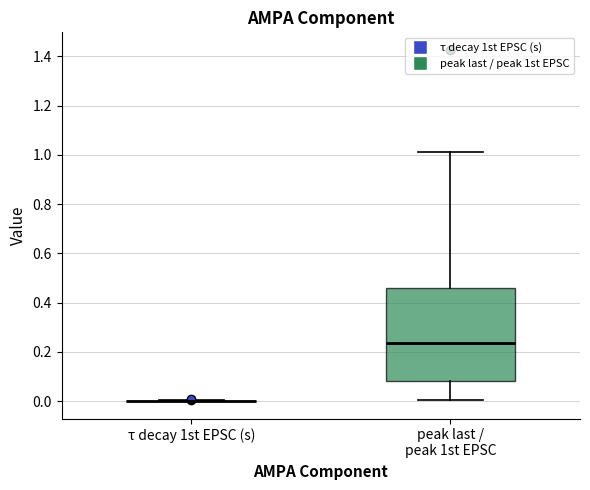

Reading left to right, transcribe this box plot: for each box, give where its median line is, the range the box spans, and where its two whiskers end, as read against the y-axis. The values are not printed on the chart, so give them approximately, as read against the axis.

τ decay 1st EPSC (s): box collapsed to a line at 0.00, whiskers 0.00 to 0.00
peak last / peak 1st EPSC: median 0.24, box 0.08 to 0.46, whiskers 0.00 to 1.02